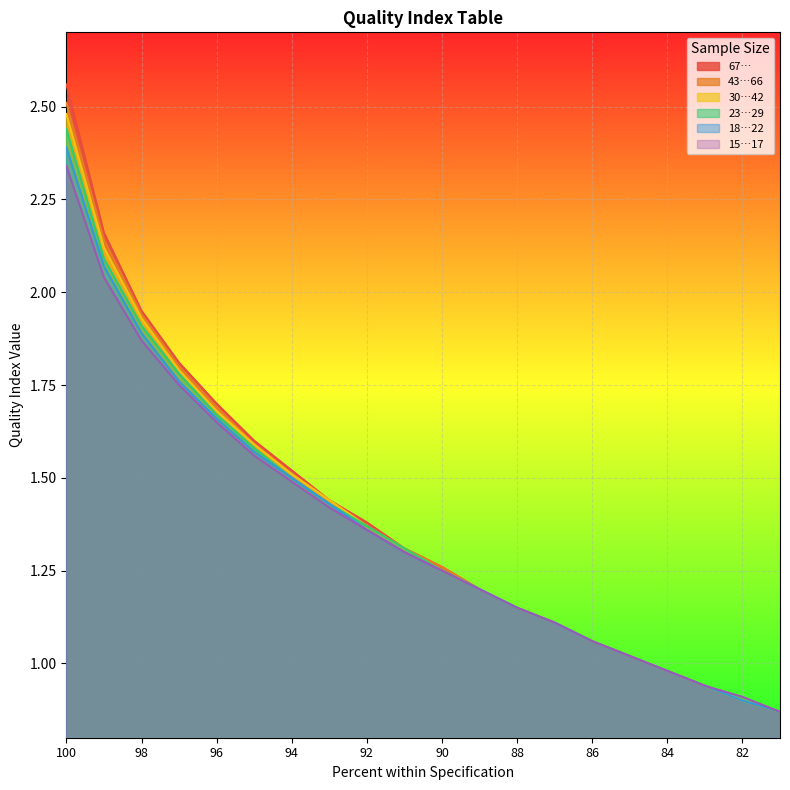

True or false: 30…42 and 18…22 cross at least once.

False